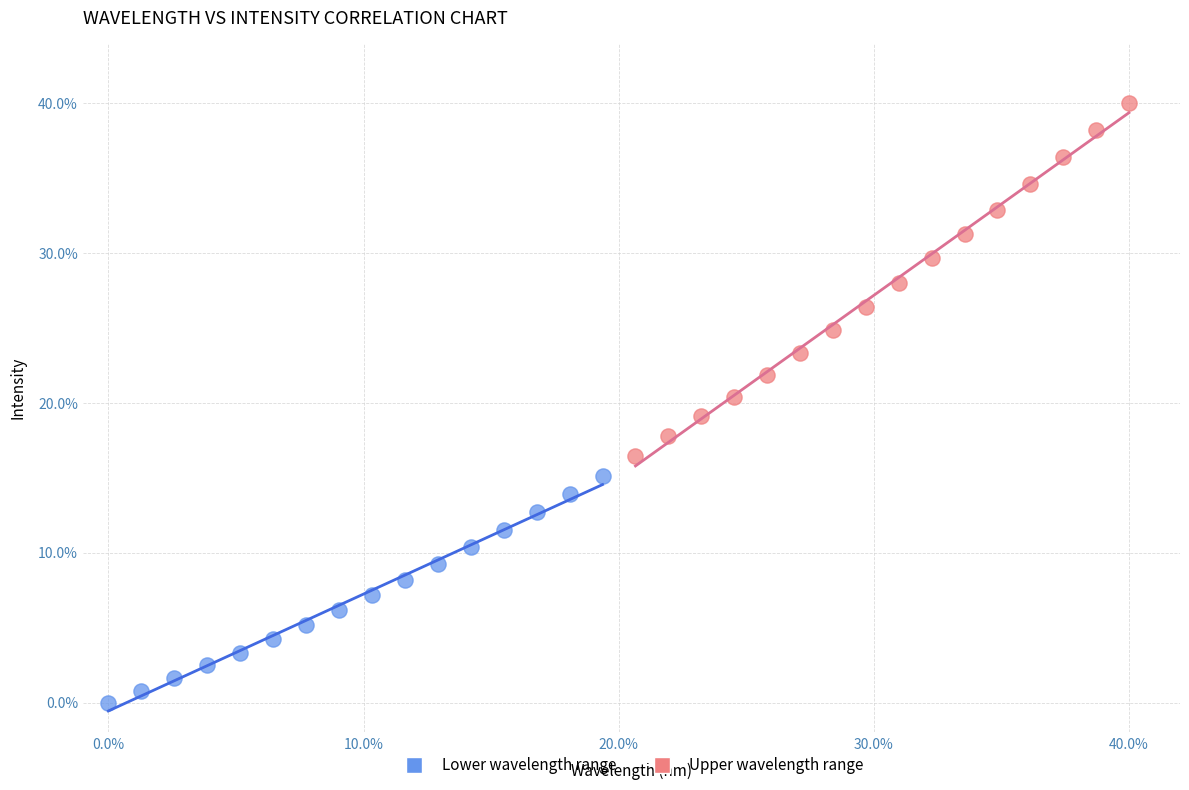

Which series has the largest Y range (max minus min)?

Upper wavelength range